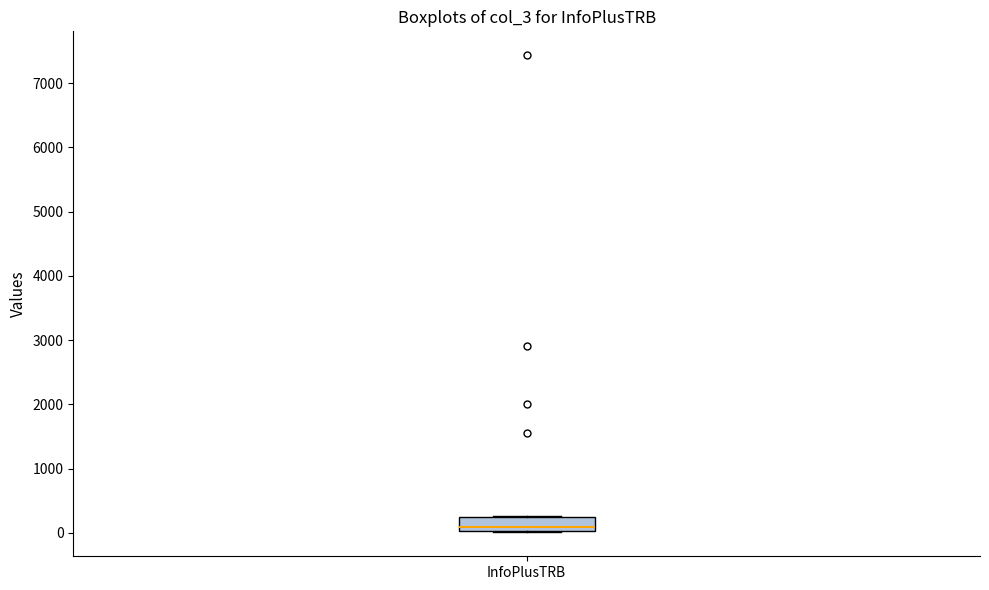

Read this box plot against the y-axis: the position of the median line, the range covered by the box, and the ends of both whiskers. The values are not printed on the chart, so give them approximately, as read against the axis.

median 100, box 0 to 200, whiskers 0 to 300